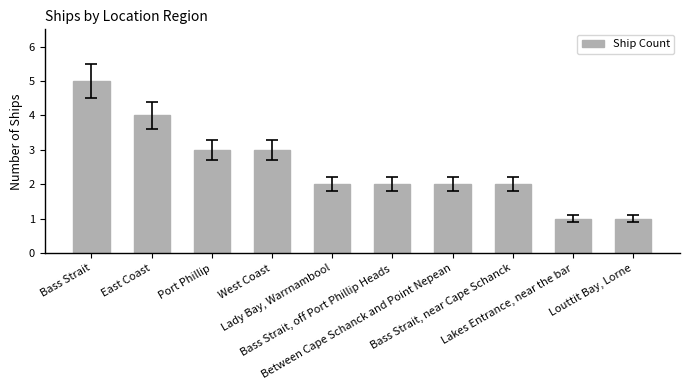

What is the value of the 4th bar from the left?

3